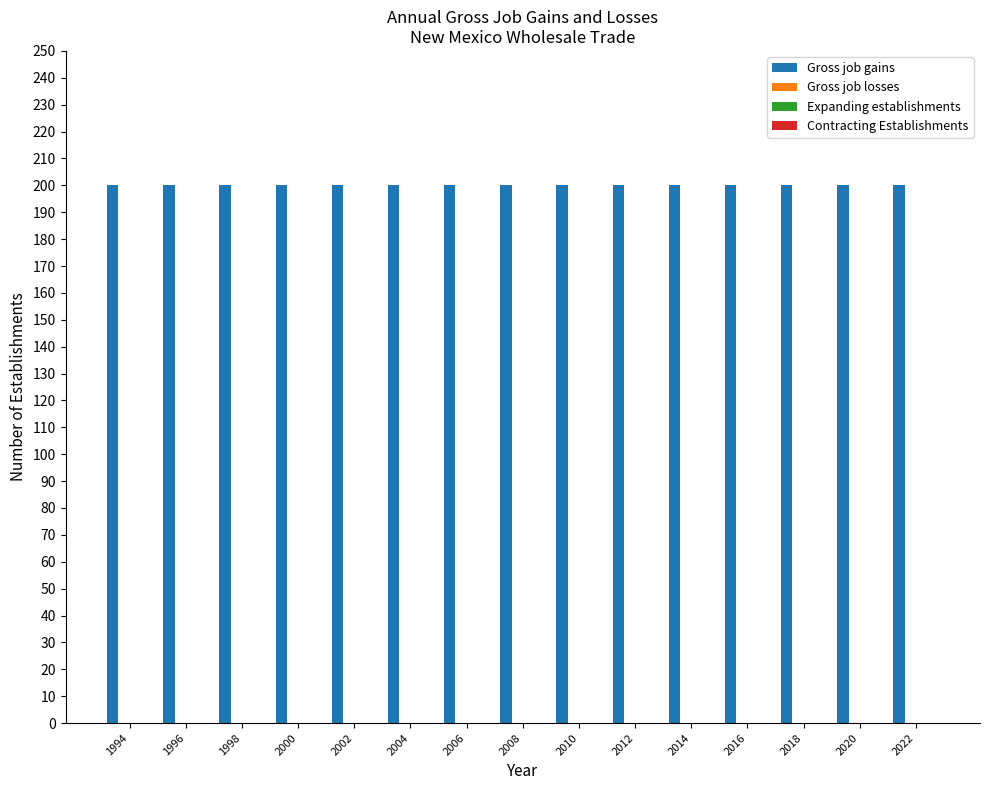

The Expanding establishments series shows 0 at 2016. True or false?

True